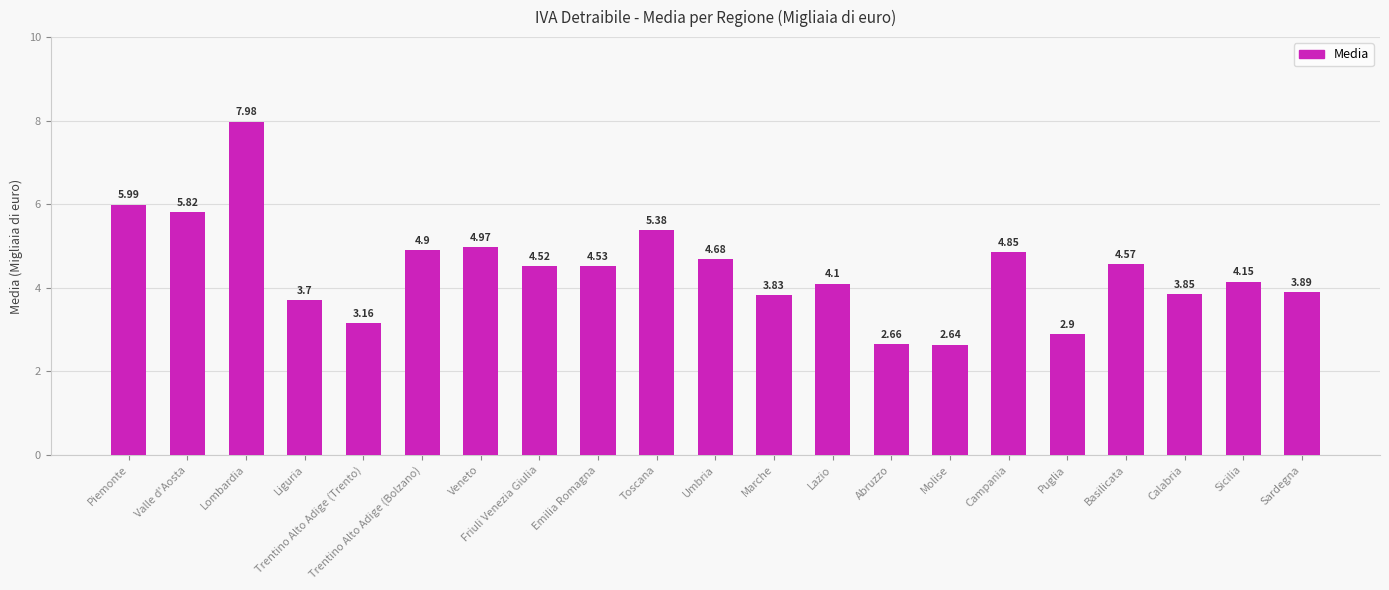

What is the label of the 10th bar from the right?

Marche